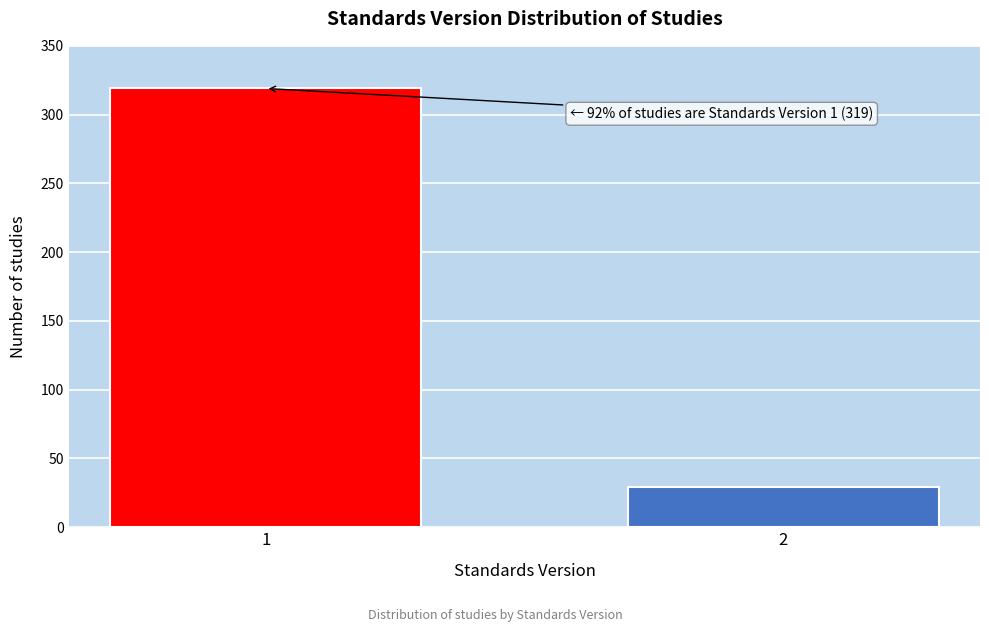

Reading left to right, extract all data points from this chart.

1=319	2=29